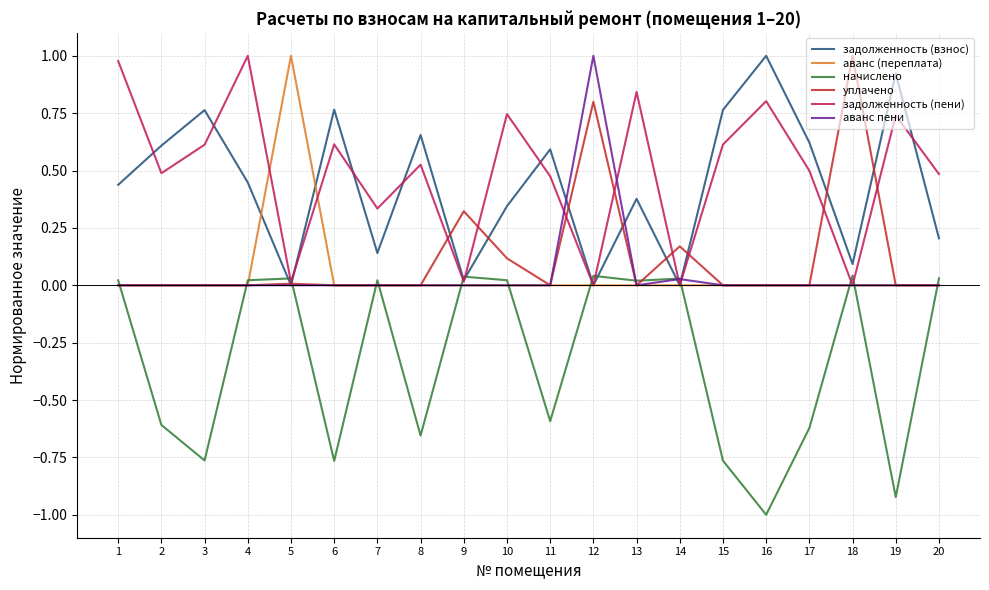

How many times do уплачено and начислено cross each other?

8